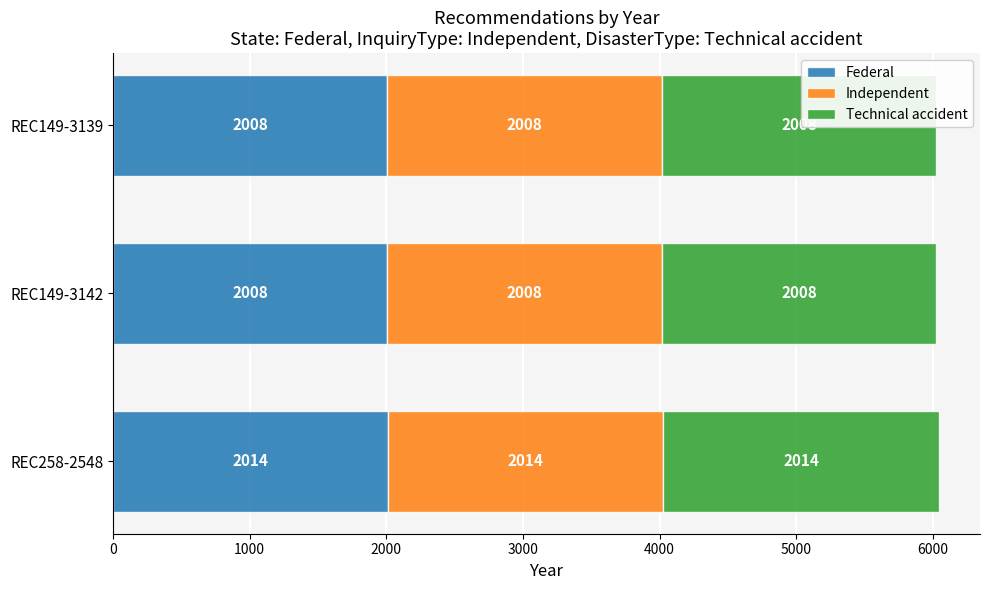

Reading left to right, extract all data points from this chart.

Federal: 2014	2008	2008
Independent: 2014	2008	2008
Technical accident: 2014	2008	2008